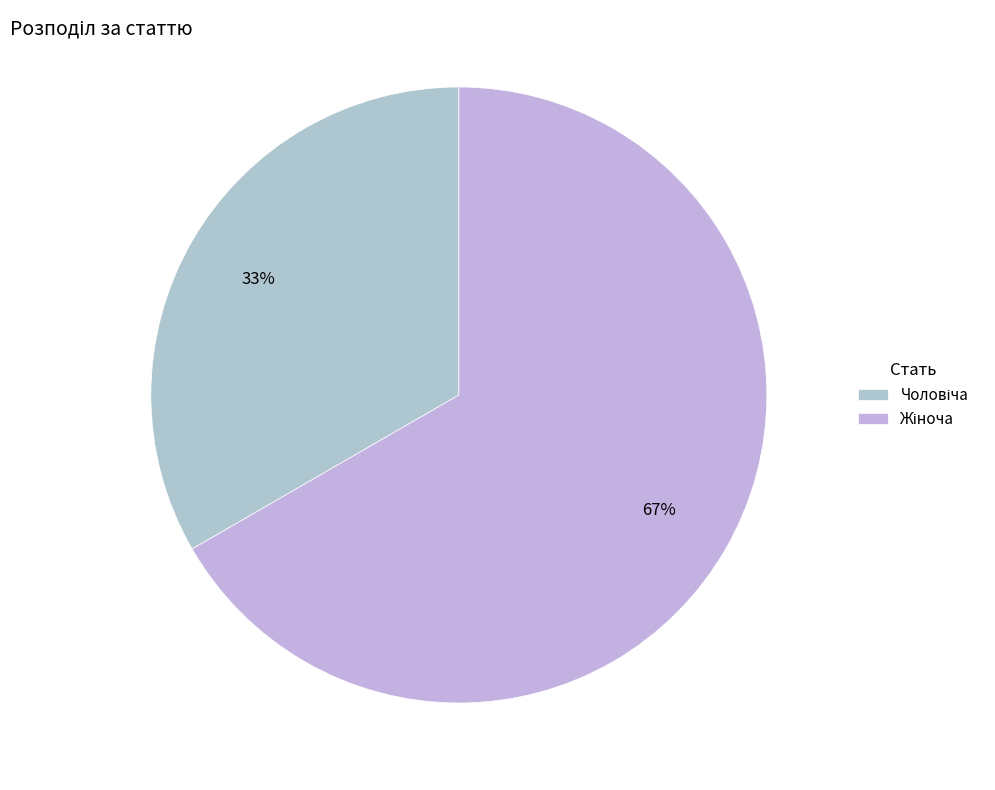

Does Чоловіча account for over 50% of the chart?

No